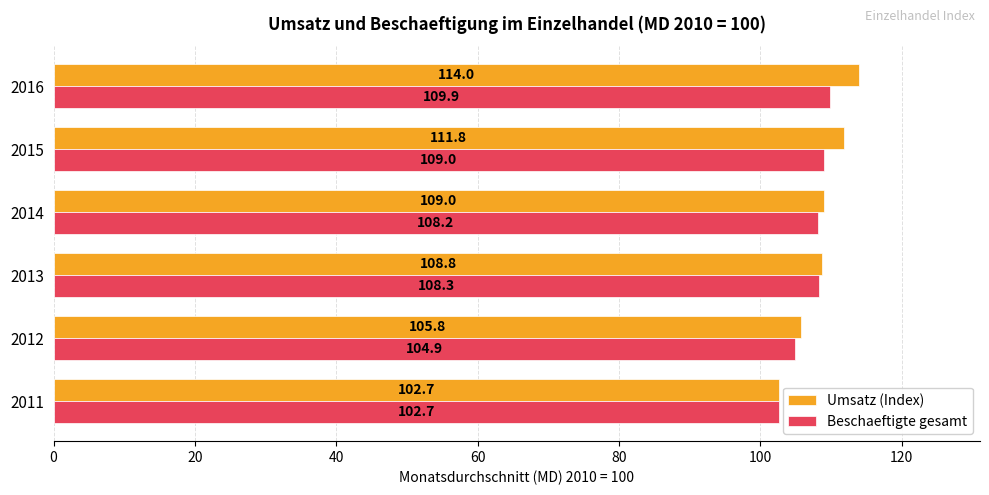

Count the number of categories in the chart.

6